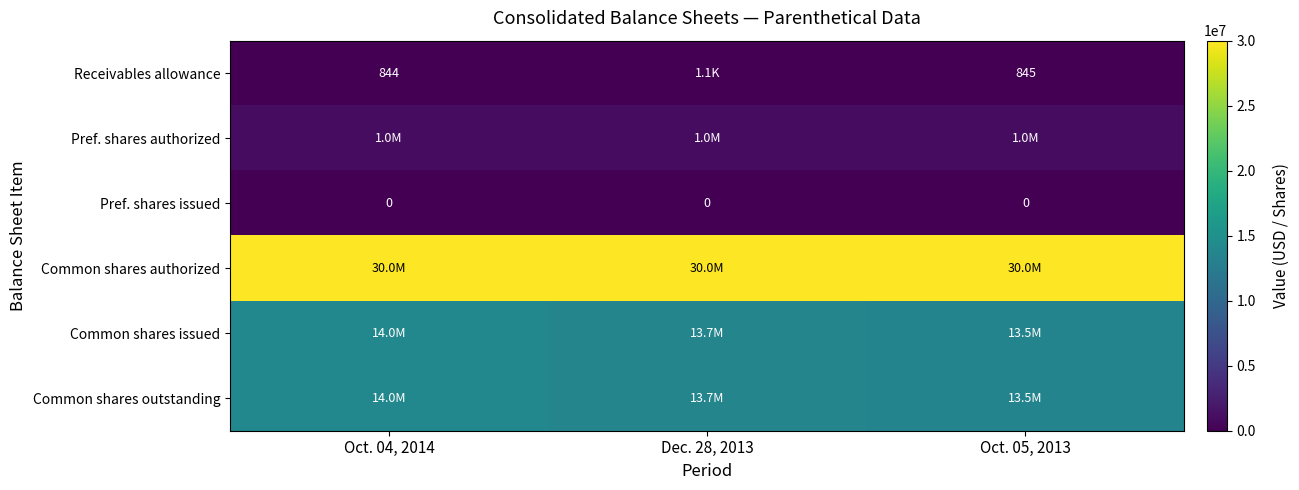

At how many categories does at least one series exceed 6128005?

3